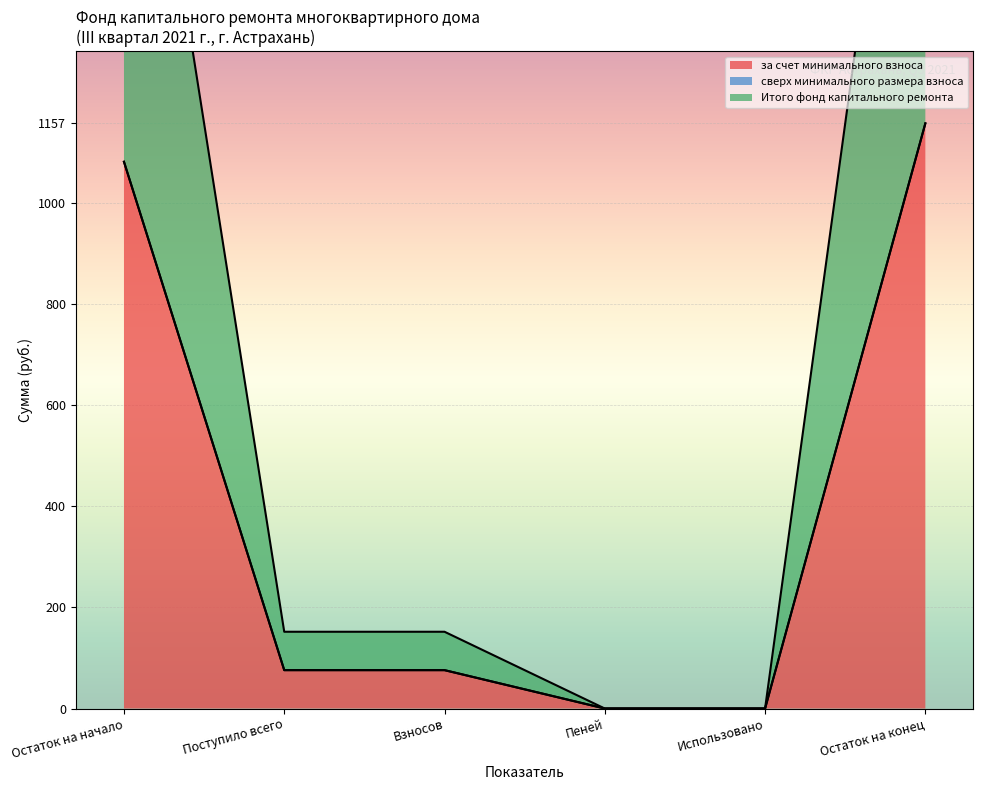

Read the за счет минимального взноса value at Поступило всего.

75.9